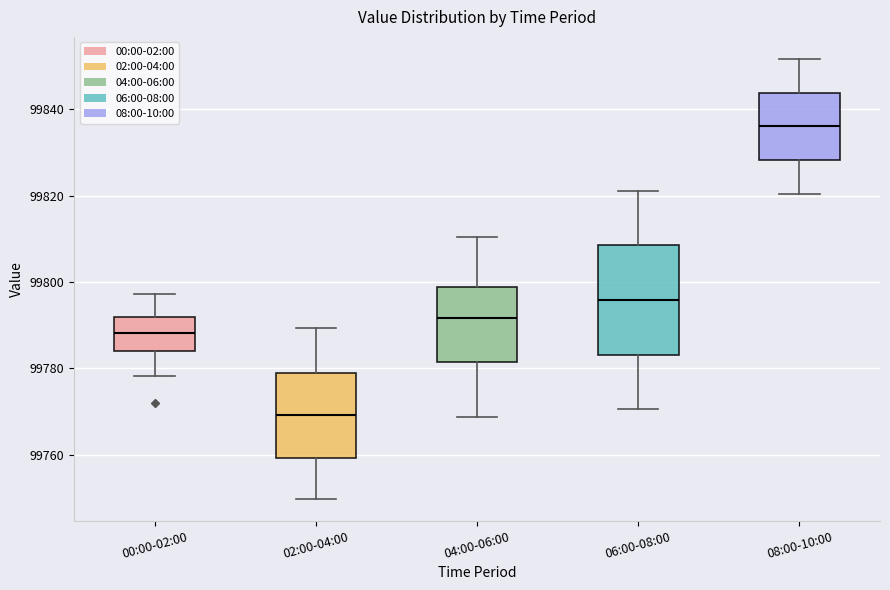

Where is the upper edge of the box for 04:00-06:00 on the y-axis? The values are not printed on the chart, so give them approximately, as read against the axis.

99798